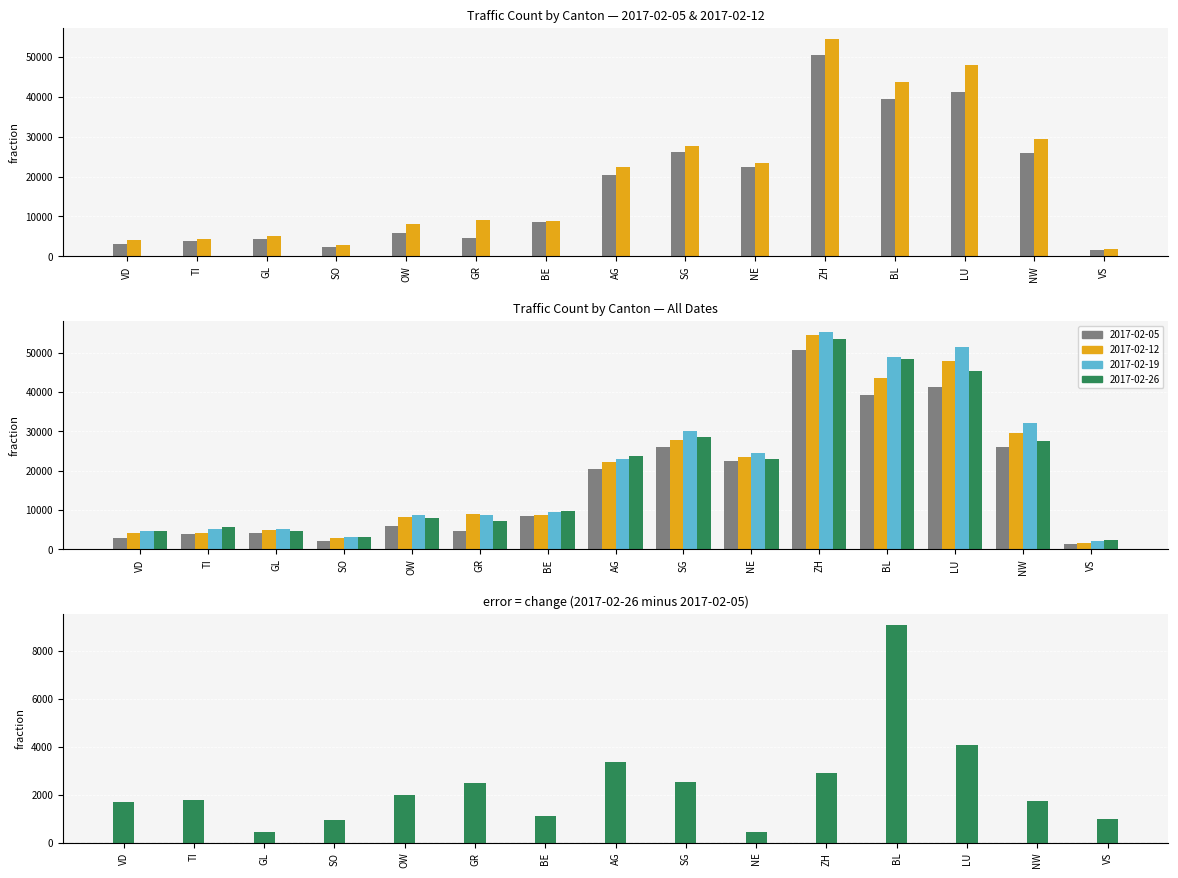

Is it true that the value at NE is 95?

False